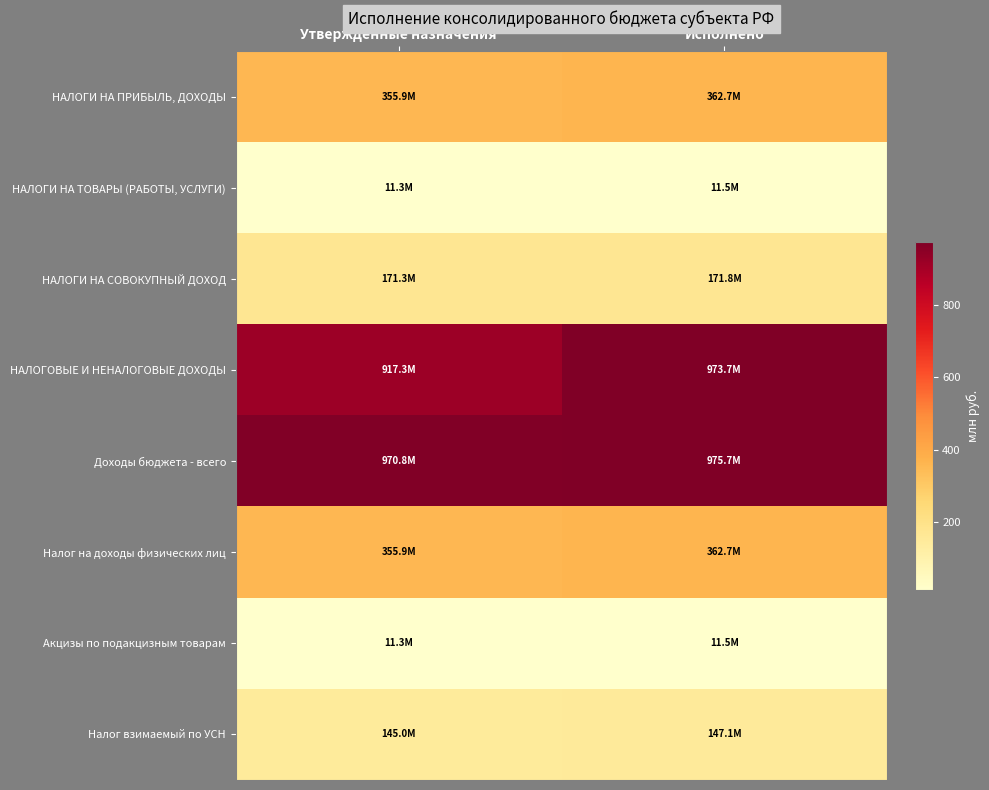

At Утвержденные назначения, list the series in order from smallest to largest.

НАЛОГИ НА ТОВАРЫ (РАБОТЫ, УСЛУГИ), Акцизы по подакцизным товарам, Налог взимаемый по УСН, НАЛОГИ НА СОВОКУПНЫЙ ДОХОД, НАЛОГИ НА ПРИБЫЛЬ, ДОХОДЫ, Налог на доходы физических лиц, НАЛОГОВЫЕ И НЕНАЛОГОВЫЕ ДОХОДЫ, Доходы бюджета - всего